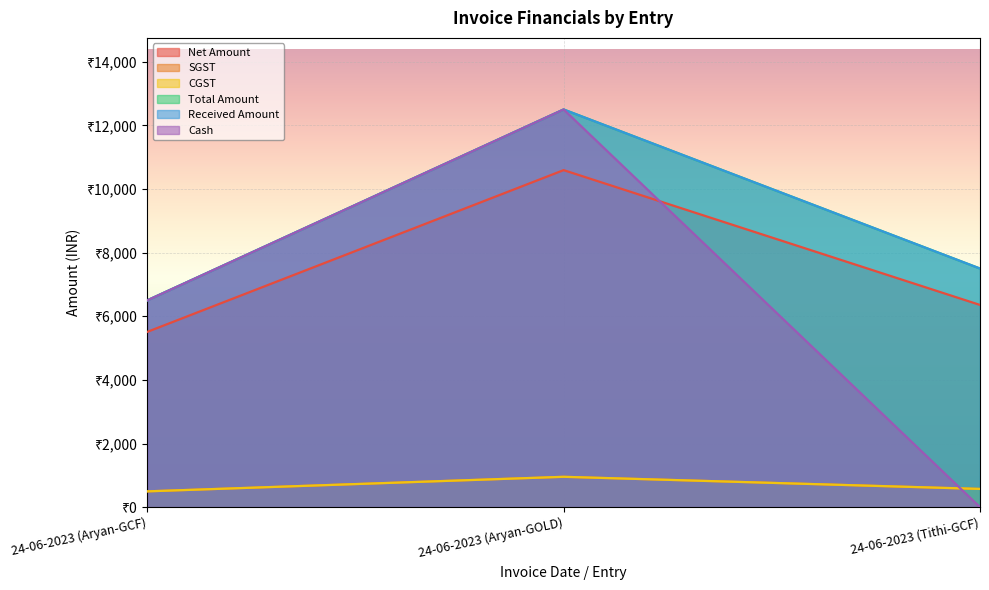

Is it true that CGST equals 495.8 at 24-06-2023 (Aryan-GCF)?

True